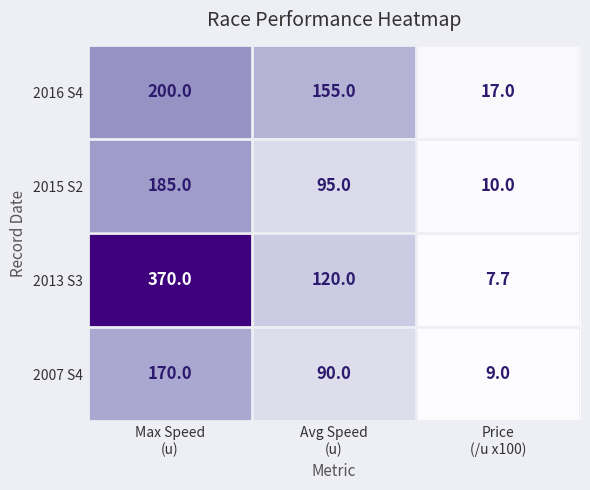

Count the 2007 S4 values in the range 9 to 170.

3